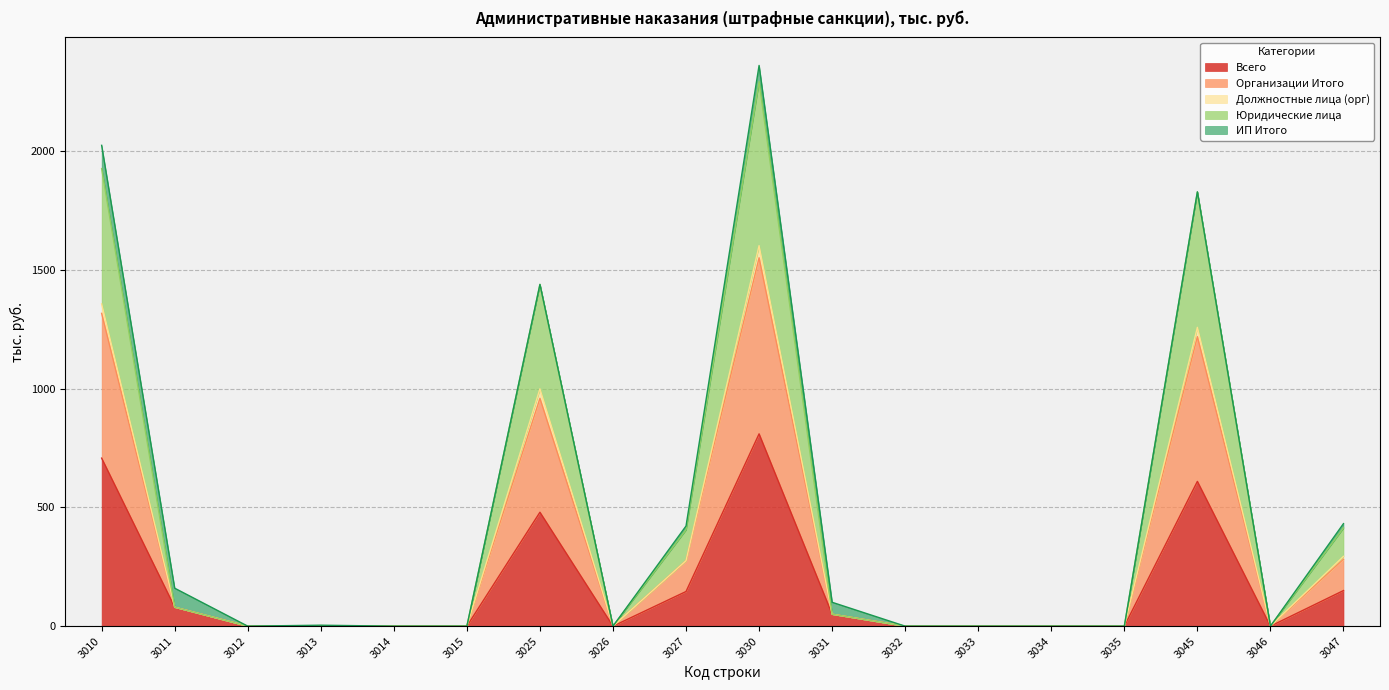

What are all the series names shown in the legend?

Всего, Организации Итого, Должностные лица (орг), Юридические лица, ИП Итого